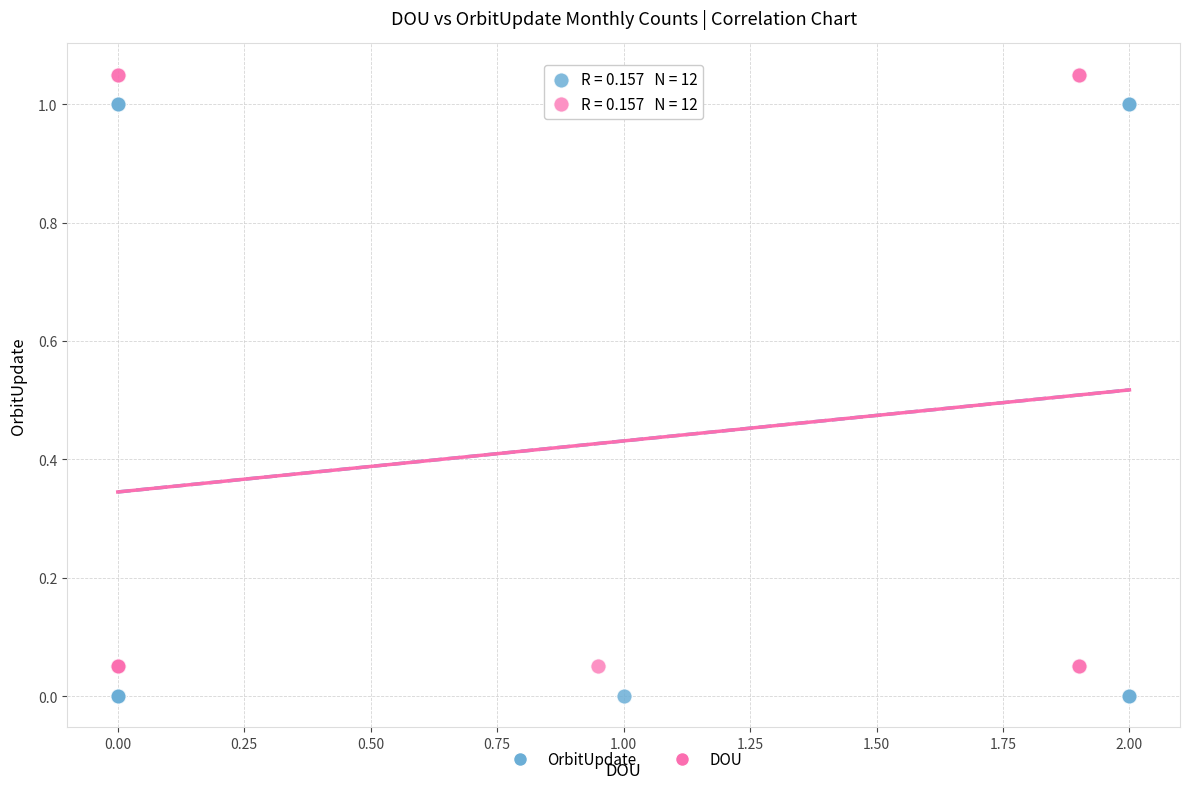

Which series contains the highest Y value?

DOU